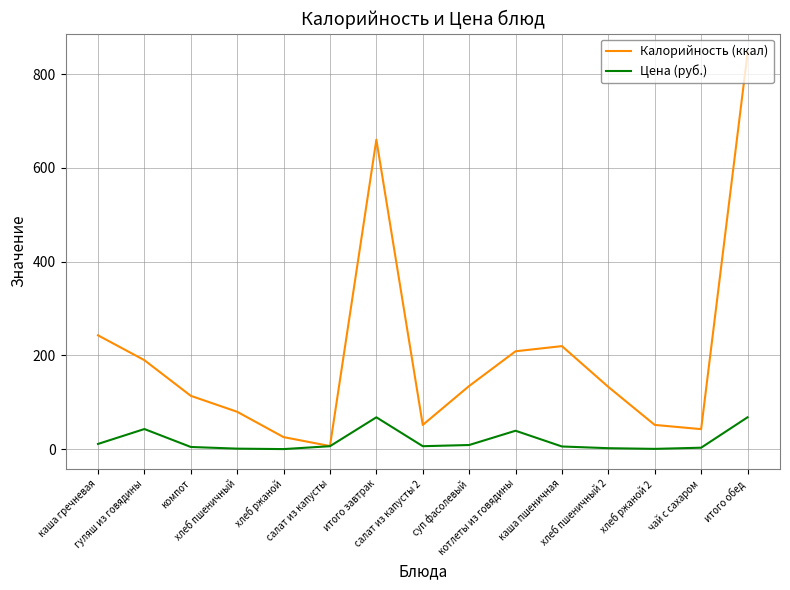

What is the greatest value displayed?

844.0